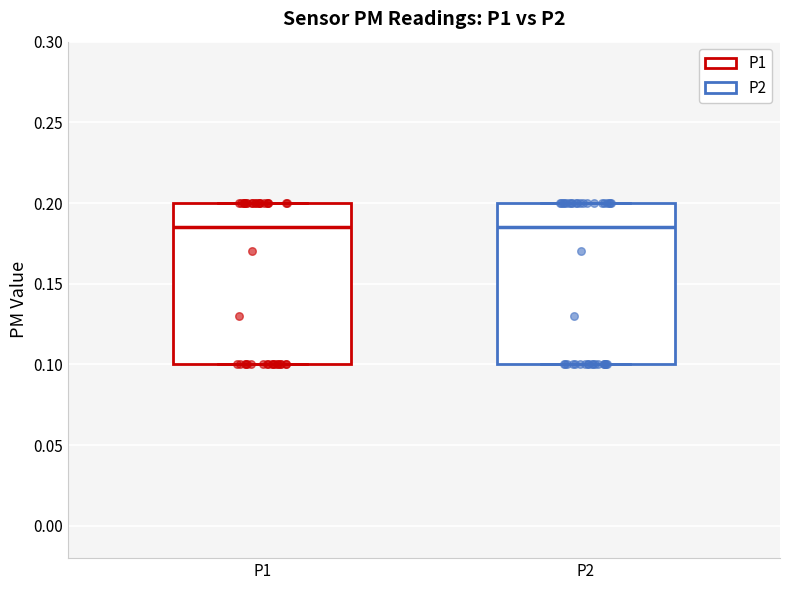

Where is the upper edge of the box for P1 on the y-axis? The values are not printed on the chart, so give them approximately, as read against the axis.

0.200